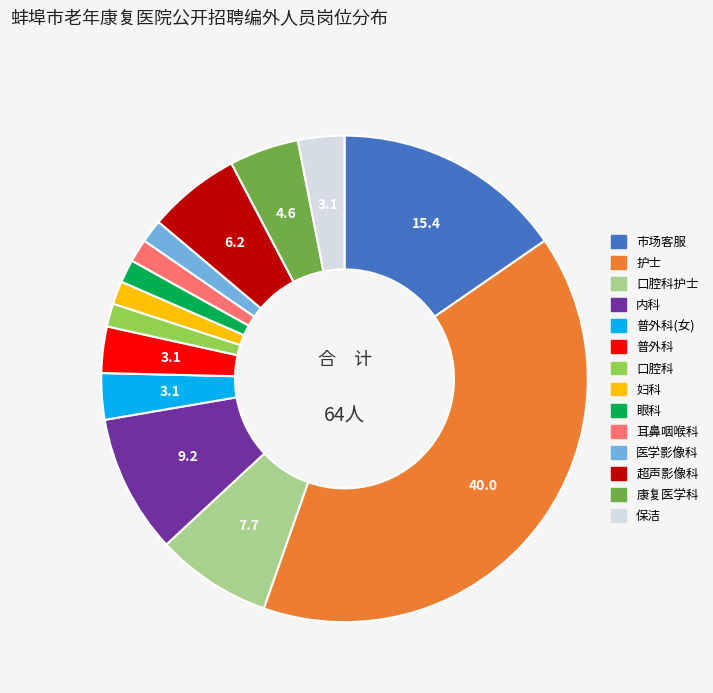

Is there a majority slice in this chart?

No